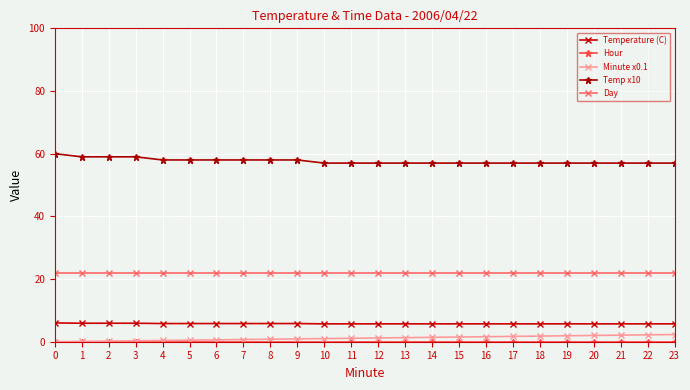

What is the greatest value displayed?

60.0